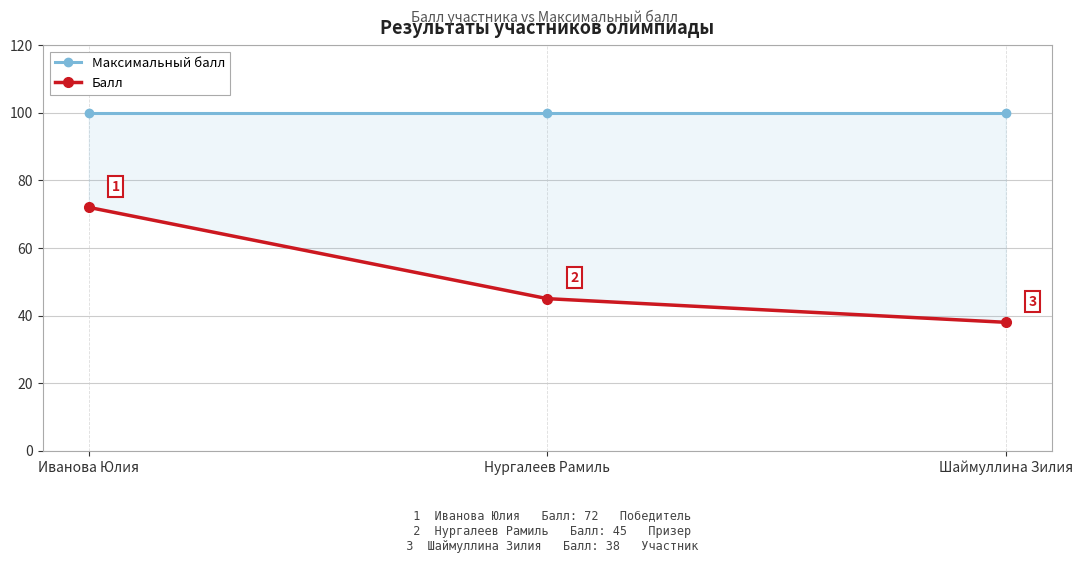

True or false: Максимальный балл has a value of 61 at Иванова Юлия.

False